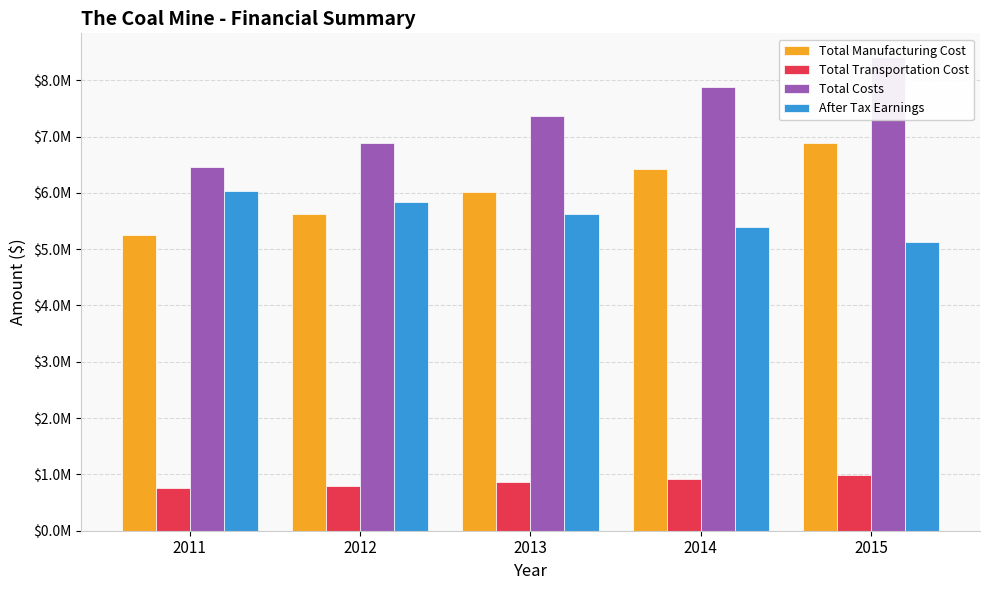

What are all the series names shown in the legend?

Total Manufacturing Cost, Total Transportation Cost, Total Costs, After Tax Earnings